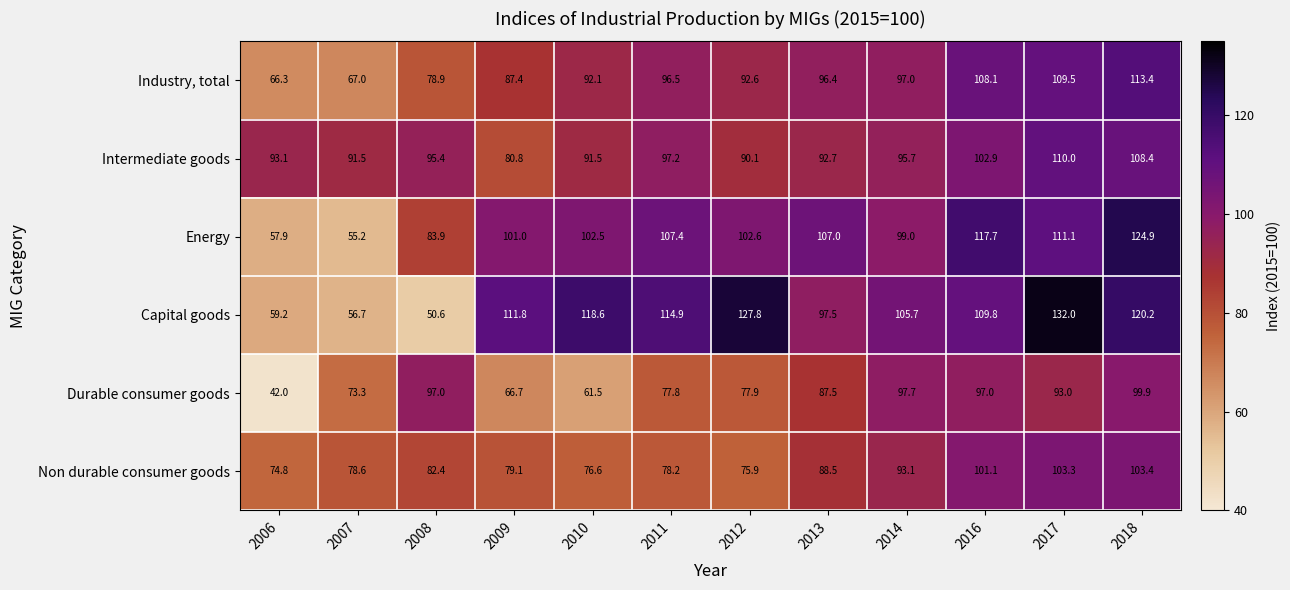

Where does the Intermediate goods series first go above 95?

2008